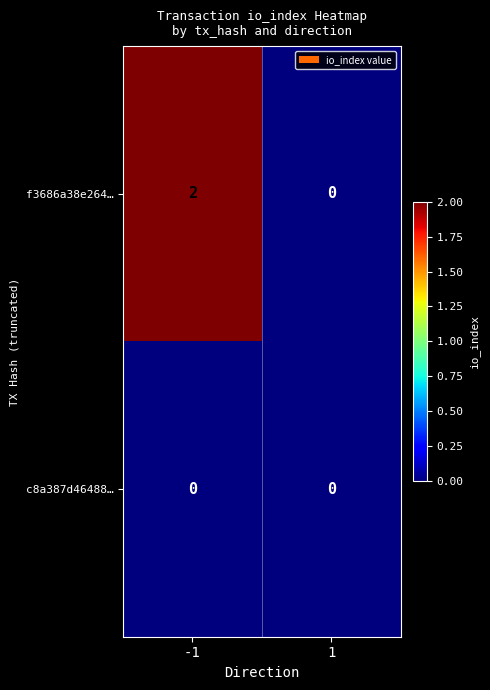

Which series has the widest spread of values?

f3686a38e264…